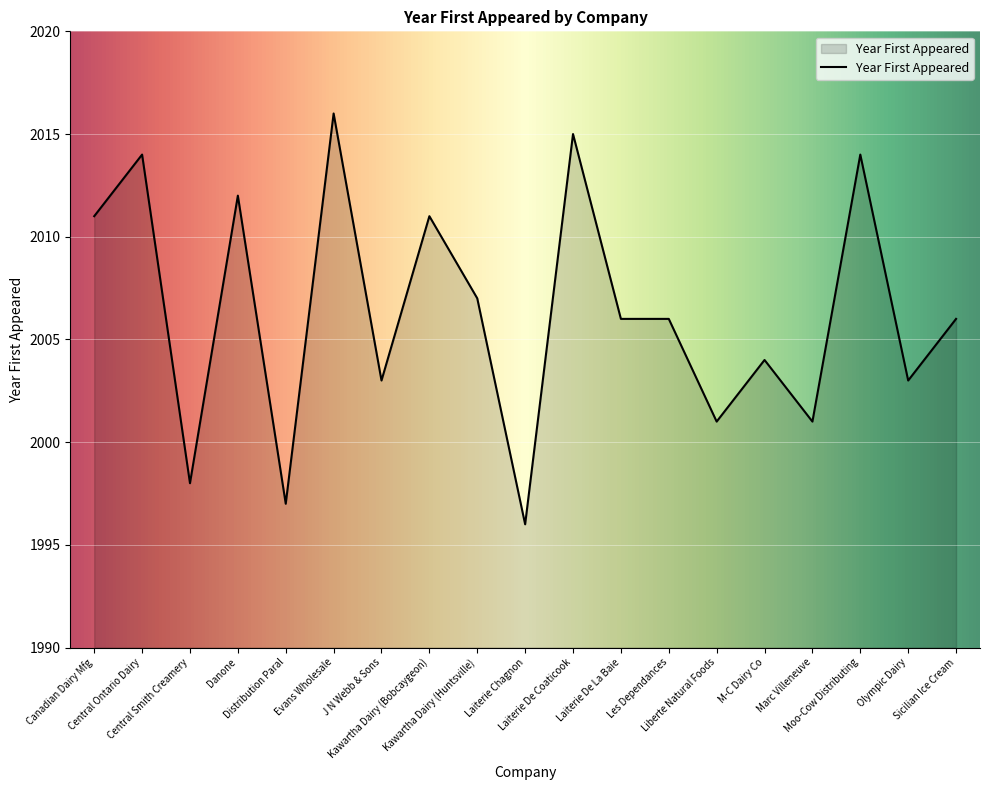

What is the smallest value displayed?

1996